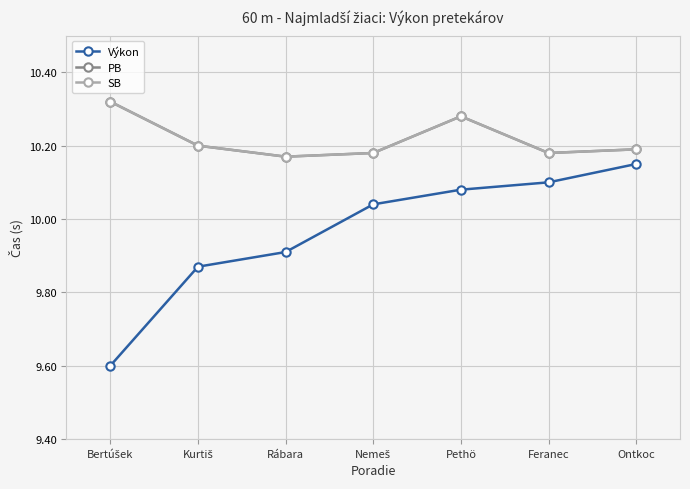

True or false: SB has a value of 10.2 at Feranec.

True